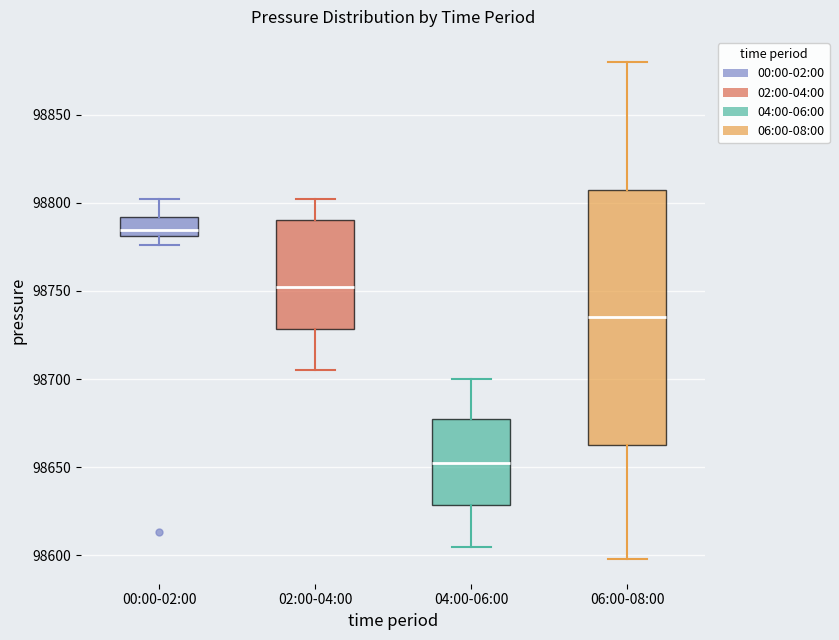

Reading left to right, read every box against the y-axis: the position of its median line, the range the box covers, and the ends of its whiskers. The values are not printed on the chart, so give them approximately, as read against the axis.

00:00-02:00: median 98785, box 98780 to 98790, whiskers 98775 to 98800
02:00-04:00: median 98755, box 98730 to 98790, whiskers 98705 to 98800
04:00-06:00: median 98655, box 98630 to 98675, whiskers 98605 to 98700
06:00-08:00: median 98735, box 98665 to 98810, whiskers 98600 to 98880